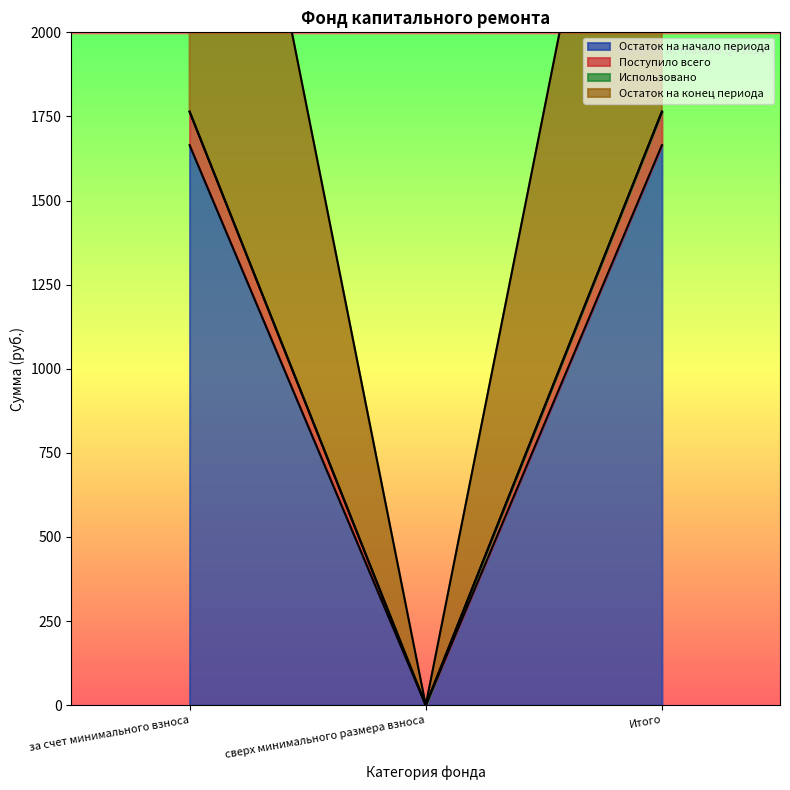

Is it true that Остаток на начало периода equals 880.1 at Итого?

False